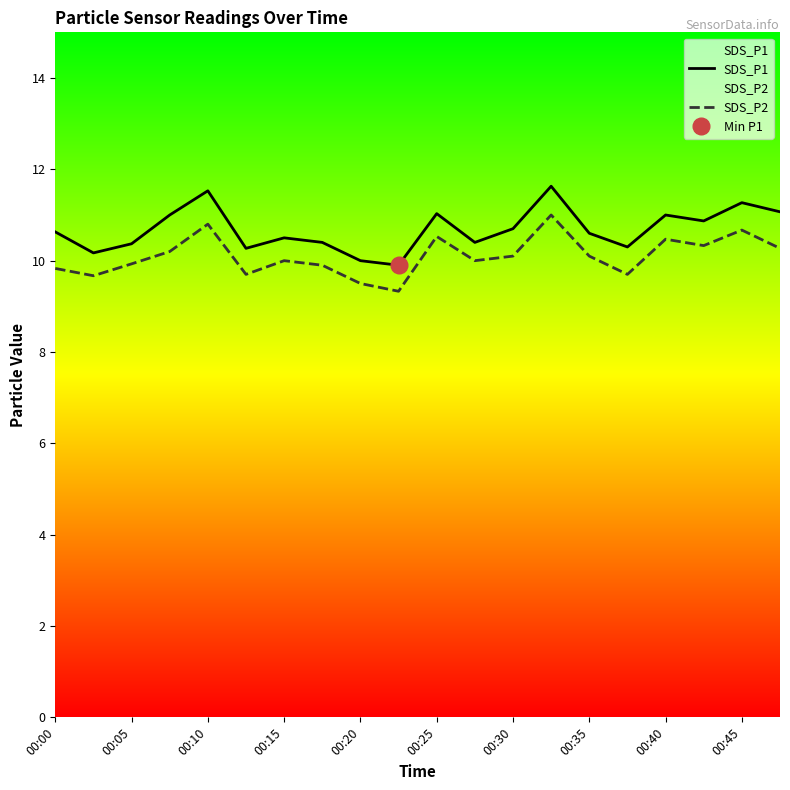

What is the value of the SDS_P1 point at the 13th from the left?

10.7